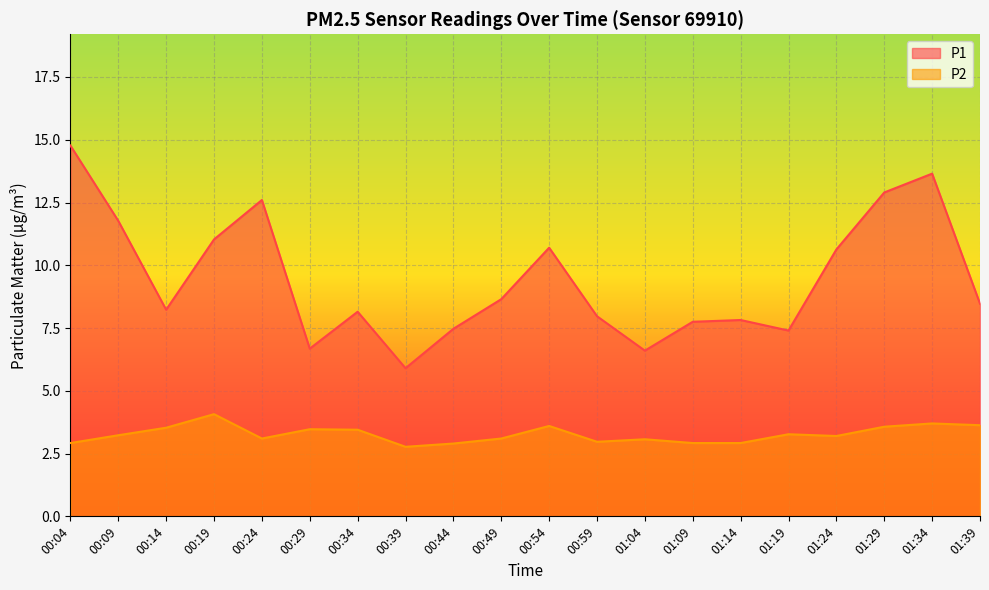

Read the P2 value at 00:29.

3.5